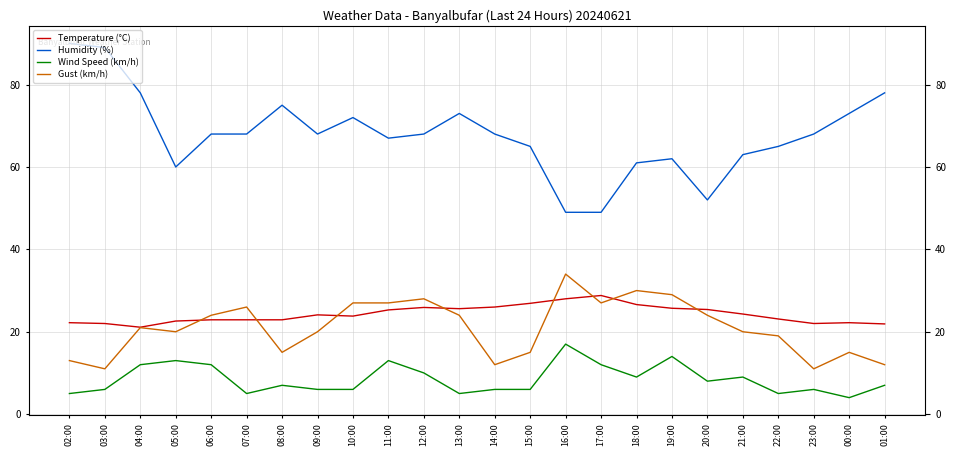

Rank the series at 05:00 from lowest to highest value.

Wind Speed (km/h), Gust (km/h), Temperature (°C), Humidity (%)